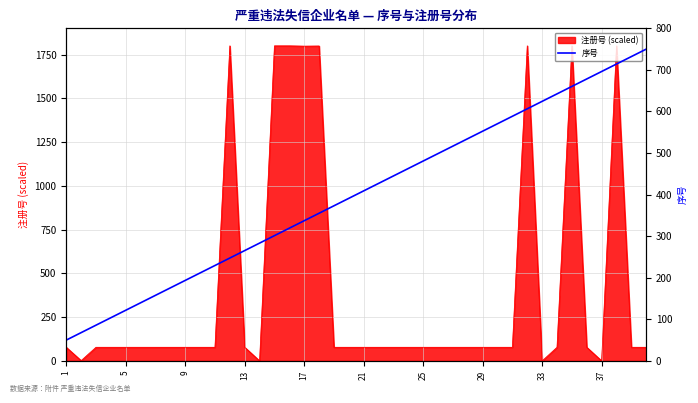

The value at 17 is 355.1. True or false?

True